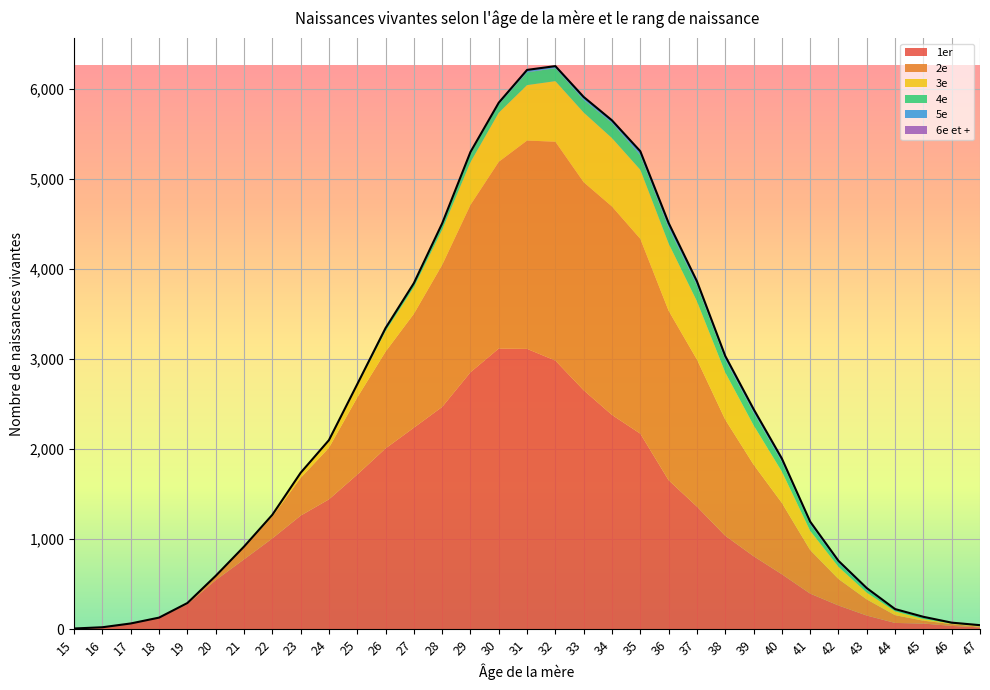

What is the average value?

2445